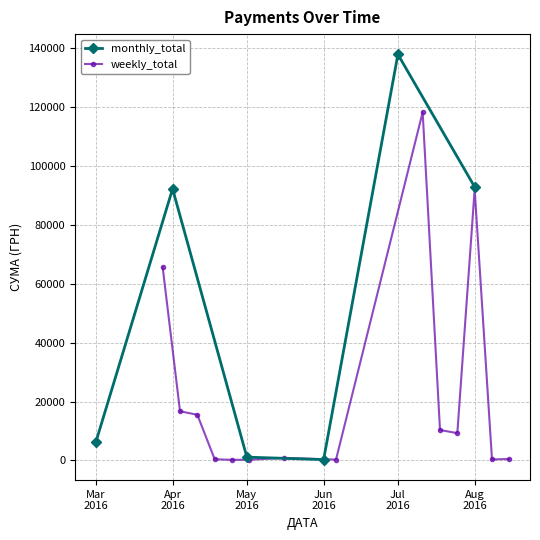

What is the maximum value for monthly_total?

137843.0